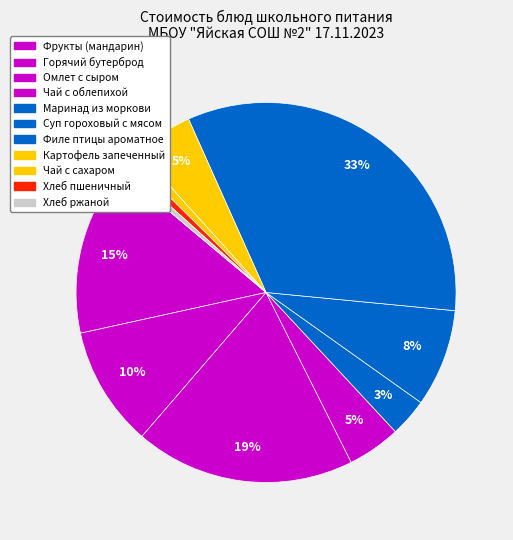

How many slices are in this pie chart?

11